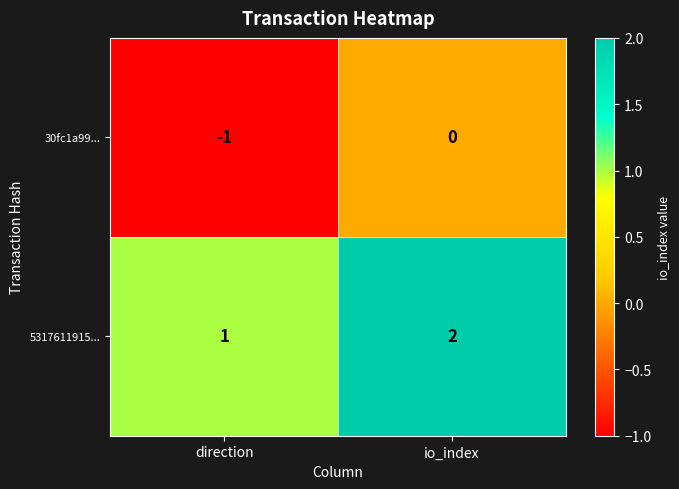

Count the number of data series in this chart.

2